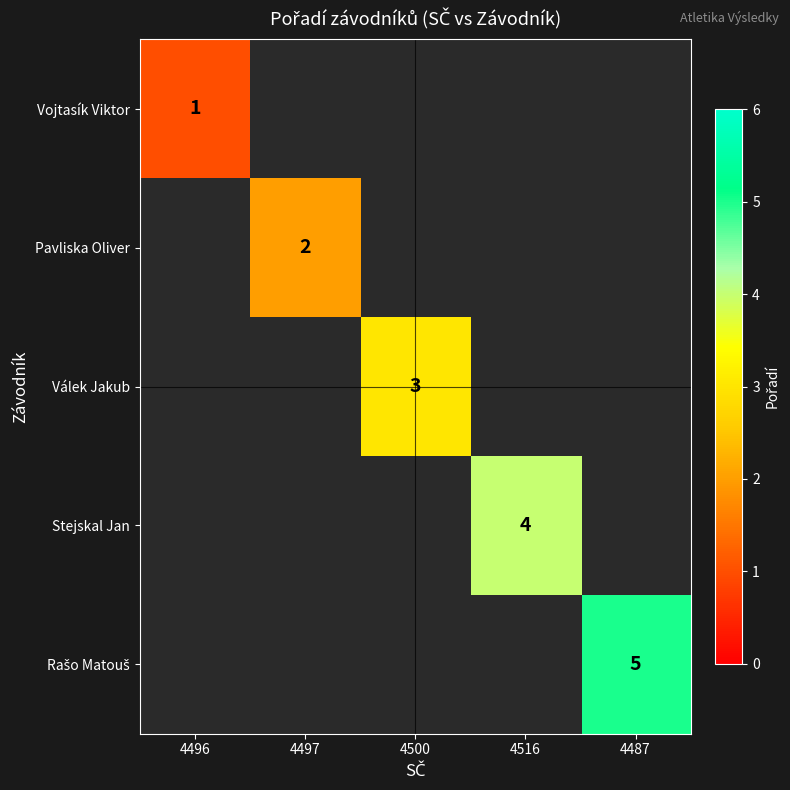

Is it true that Válek Jakub equals 3 at 4500?

True